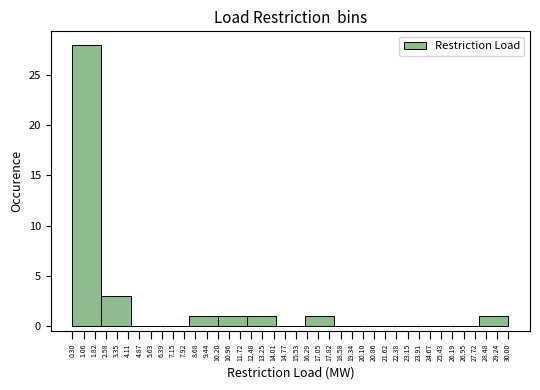

Reading left to right, transcribe this chart: for each bar, give the range it covers on the x-axis and its height. Neither the bar edges nor the heights are printed on the chart, so give them approximately, as read against the axes.

0.30 to 2.28: 28
2.28 to 4.26: 3
4.26 to 6.24: 0
6.24 to 8.22: 0
8.22 to 10.20: 1
10.20 to 12.18: 1
12.18 to 14.16: 1
14.16 to 16.14: 0
16.14 to 18.12: 1
18.12 to 20.10: 0
20.10 to 22.08: 0
22.08 to 24.06: 0
24.06 to 26.04: 0
26.04 to 28.02: 0
28.02 to 30.00: 1